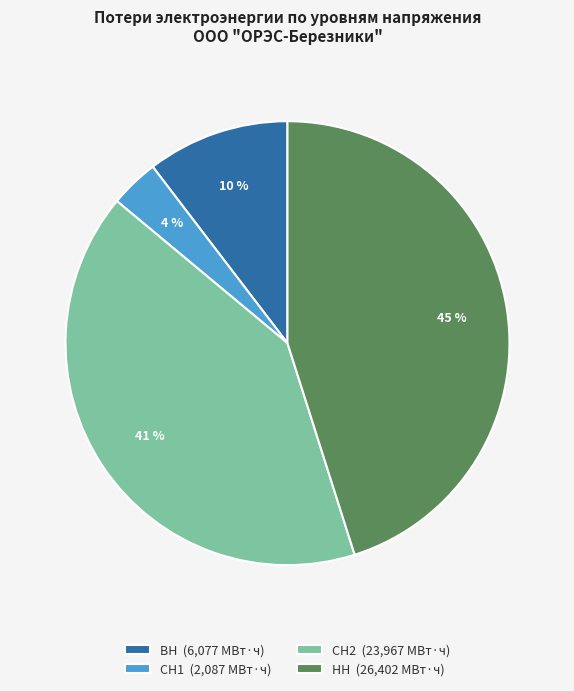

To the nearest percent, what portion does ВН represent?

10%